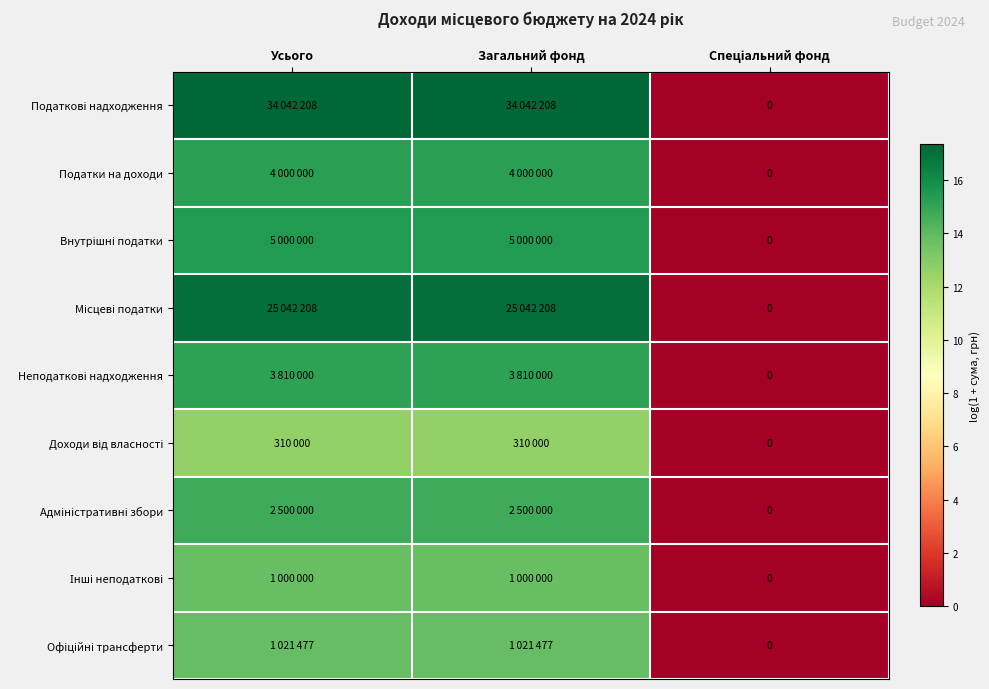

Between Усього and Спеціальний фонд, which series saw the biggest shift?

Податкові надходження